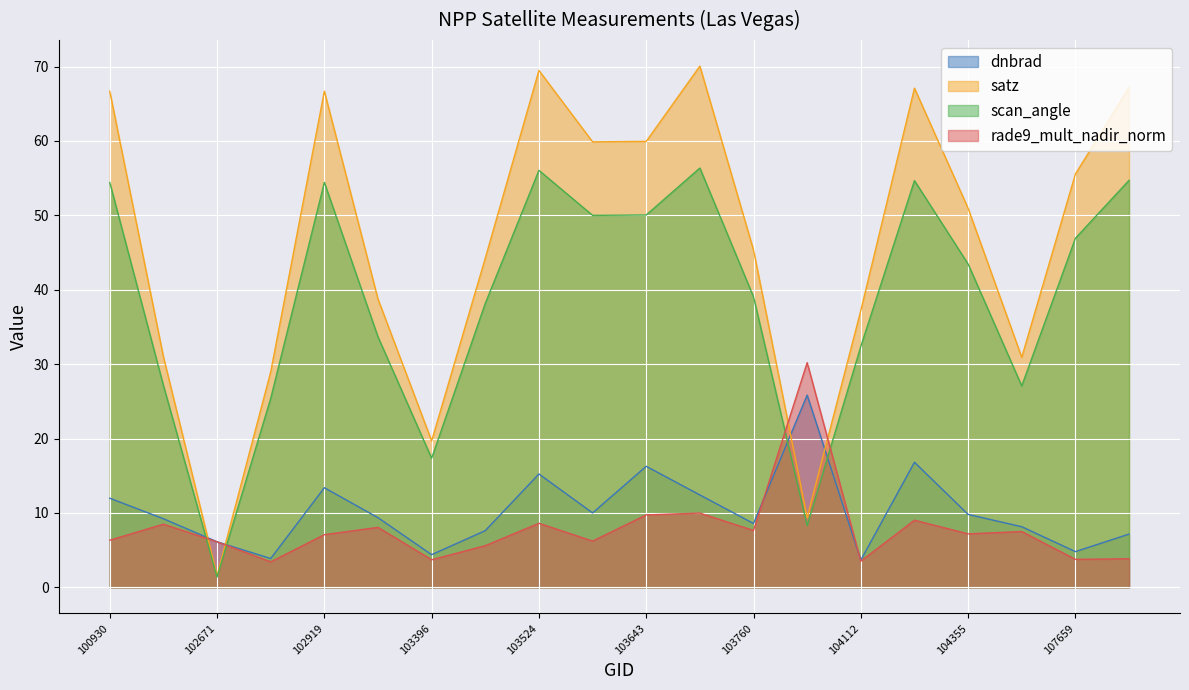

How many categories are shown in the chart?

20